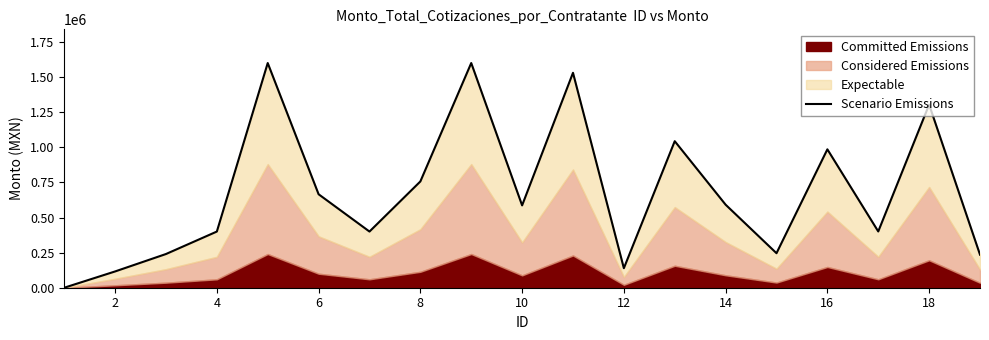

How many categories are shown in the chart?

19